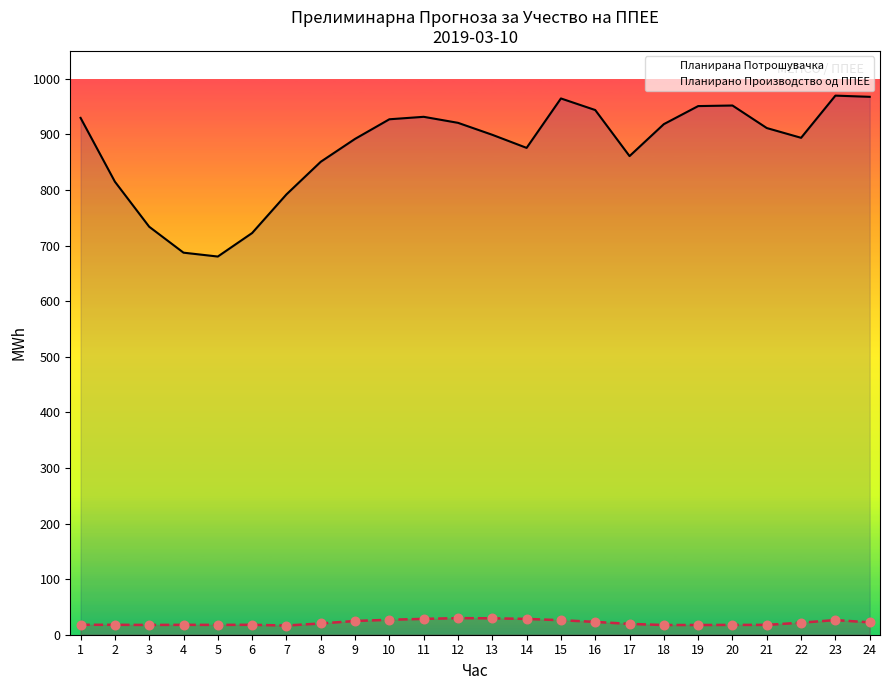

What is the total value across all series at 13?

928.7